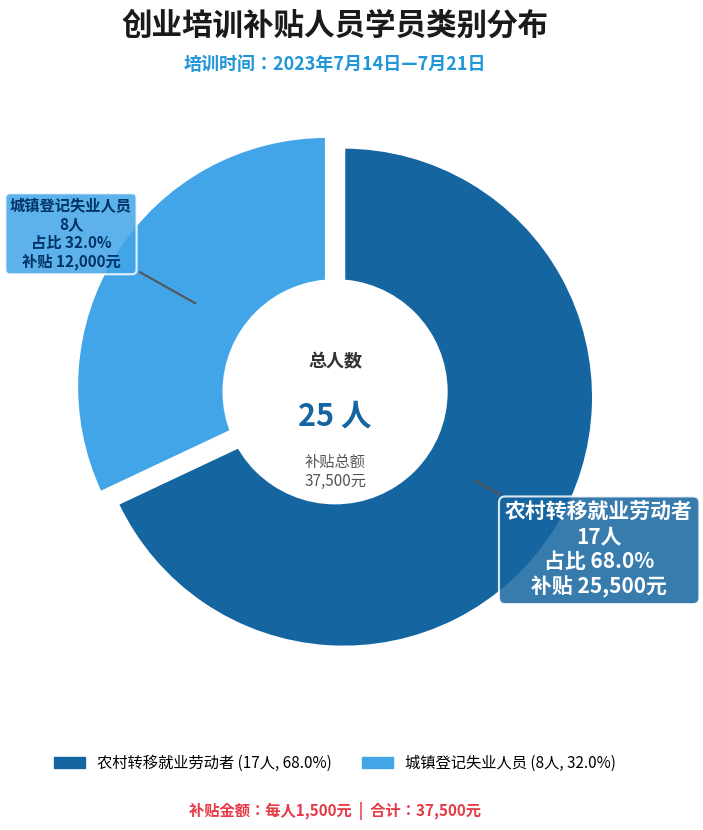

Rank the categories by value from lowest to highest.

城镇登记失业人员, 农村转移就业劳动者